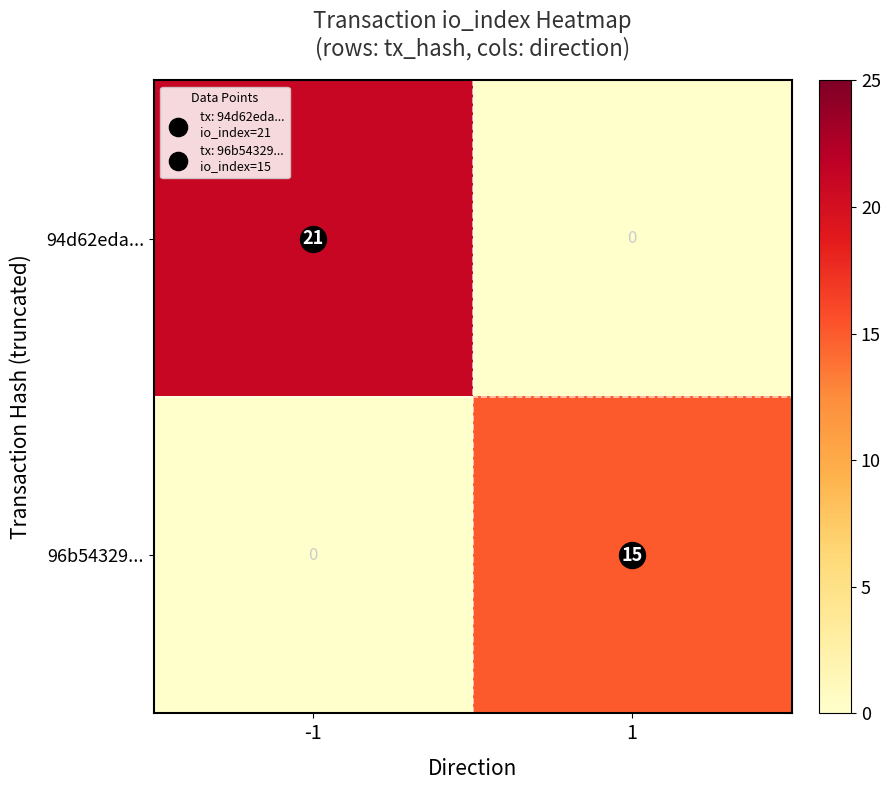

What is the total value across all series at 1?

15